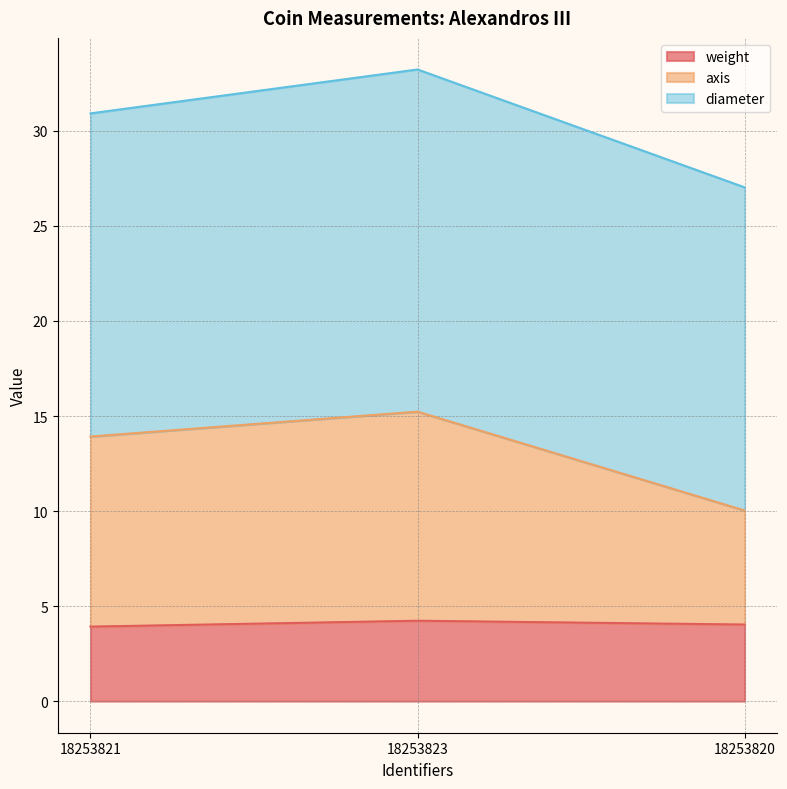

The weight series shows 6.8 at 18253820. True or false?

False